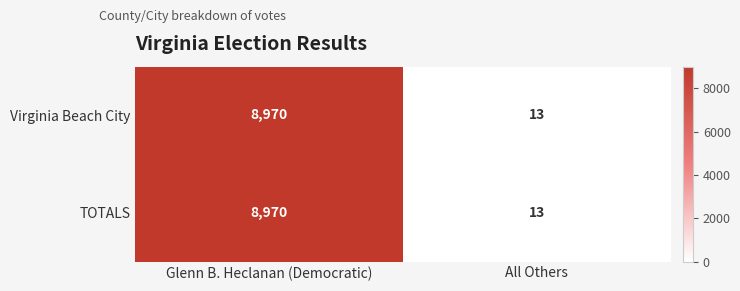

Where is Virginia Beach City nearest to the value 4491?

All Others